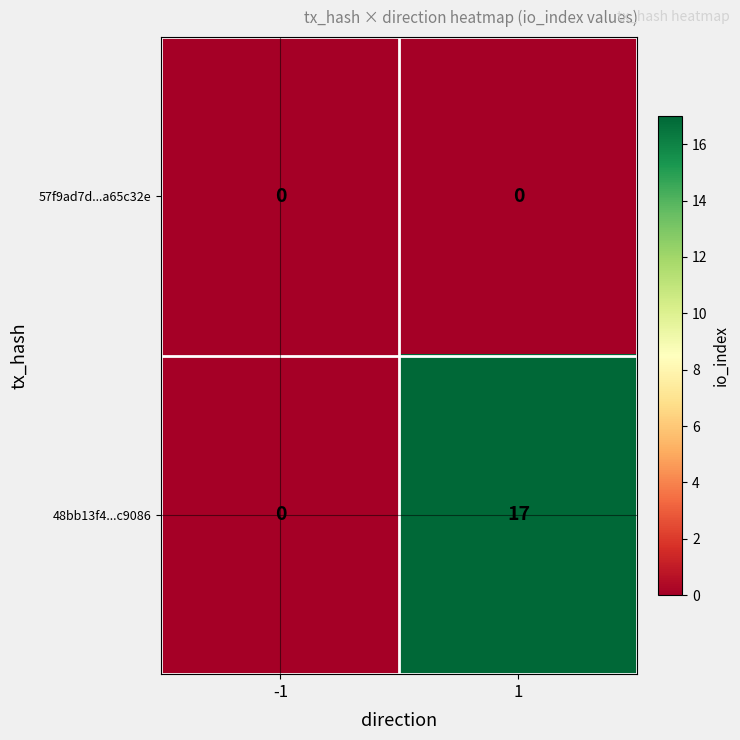

At which category is the sum across all series the highest?

1